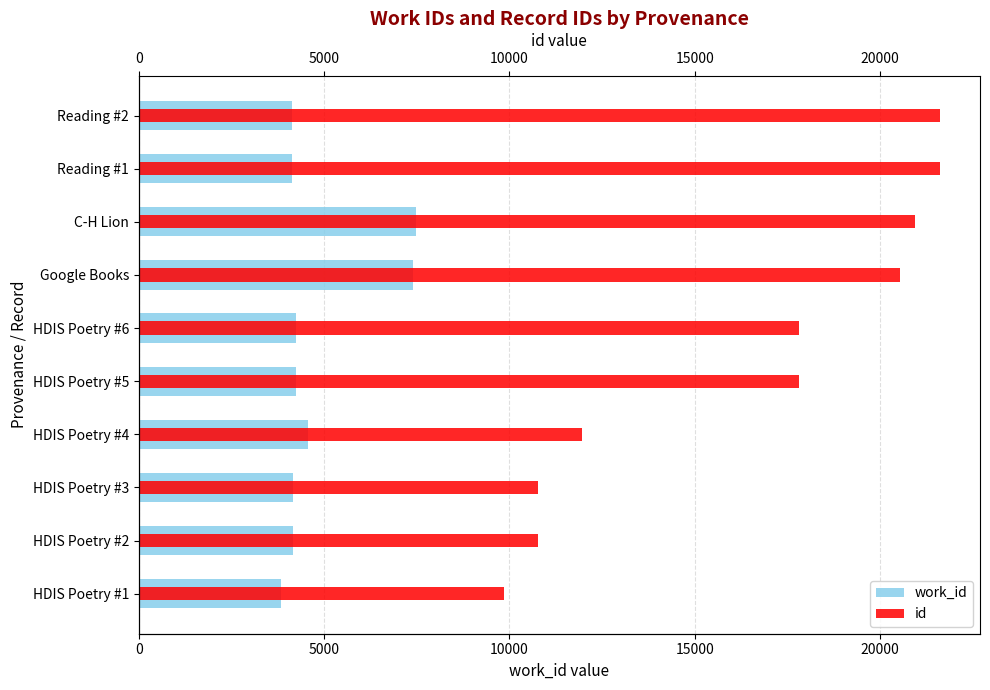

Does the chart contain any negative values?

No